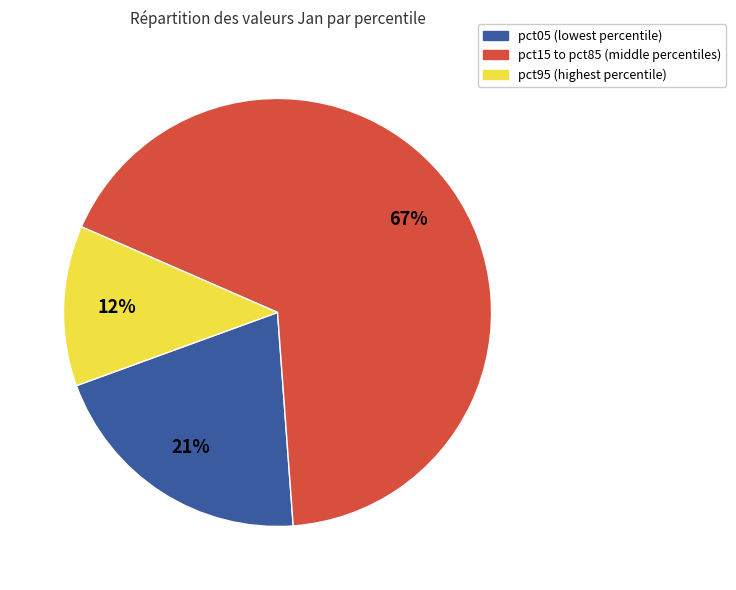

To the nearest percent, what is the average slice percentage?

33%